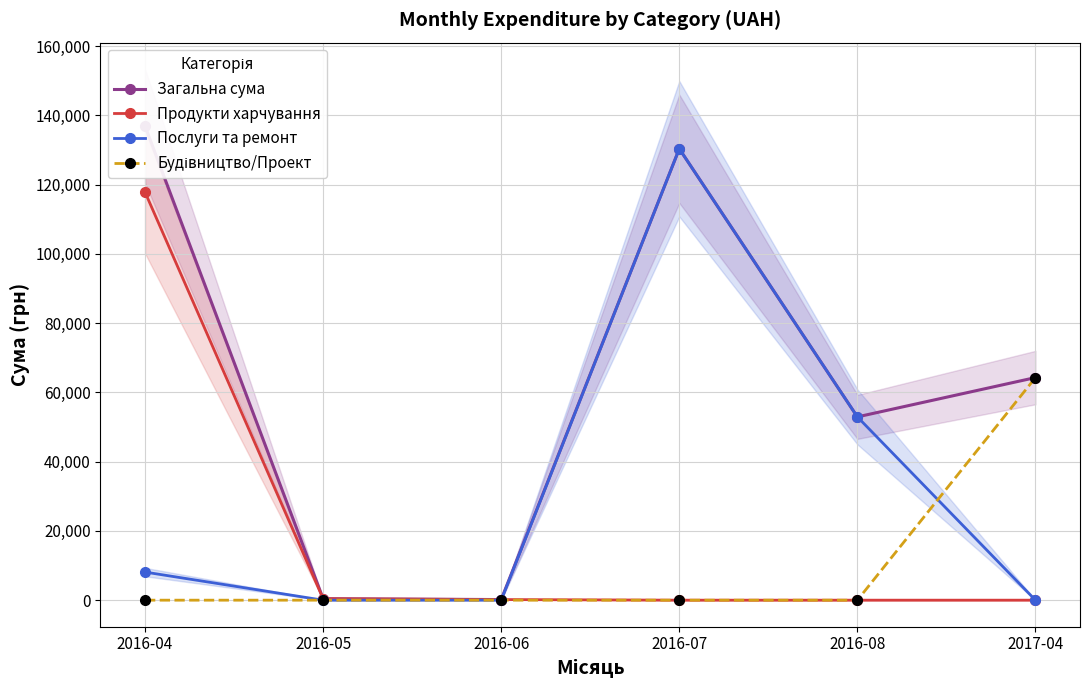

What is the average value of the Загальна сума series?

64189.4